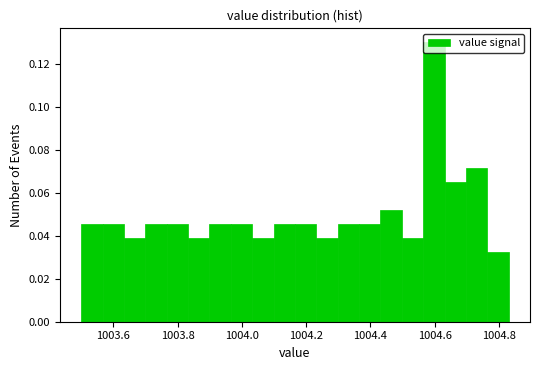

Read against the x-axis, roughly where is the centre of the tallest bar?

1004.60